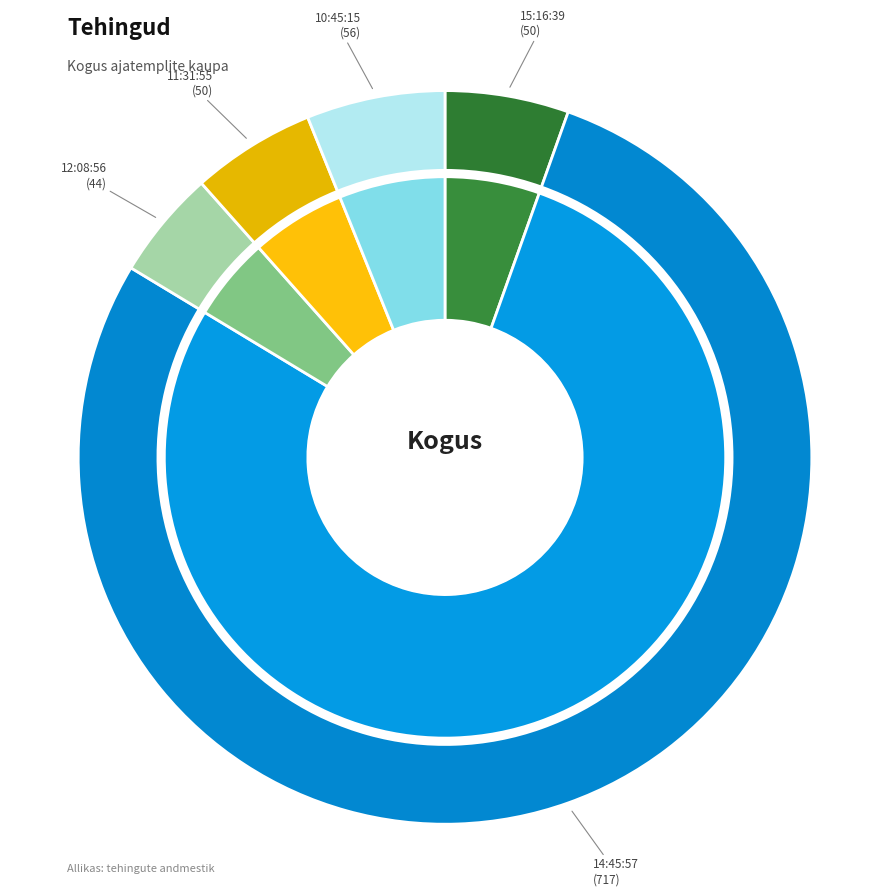

Count the number of slices in the pie.

5